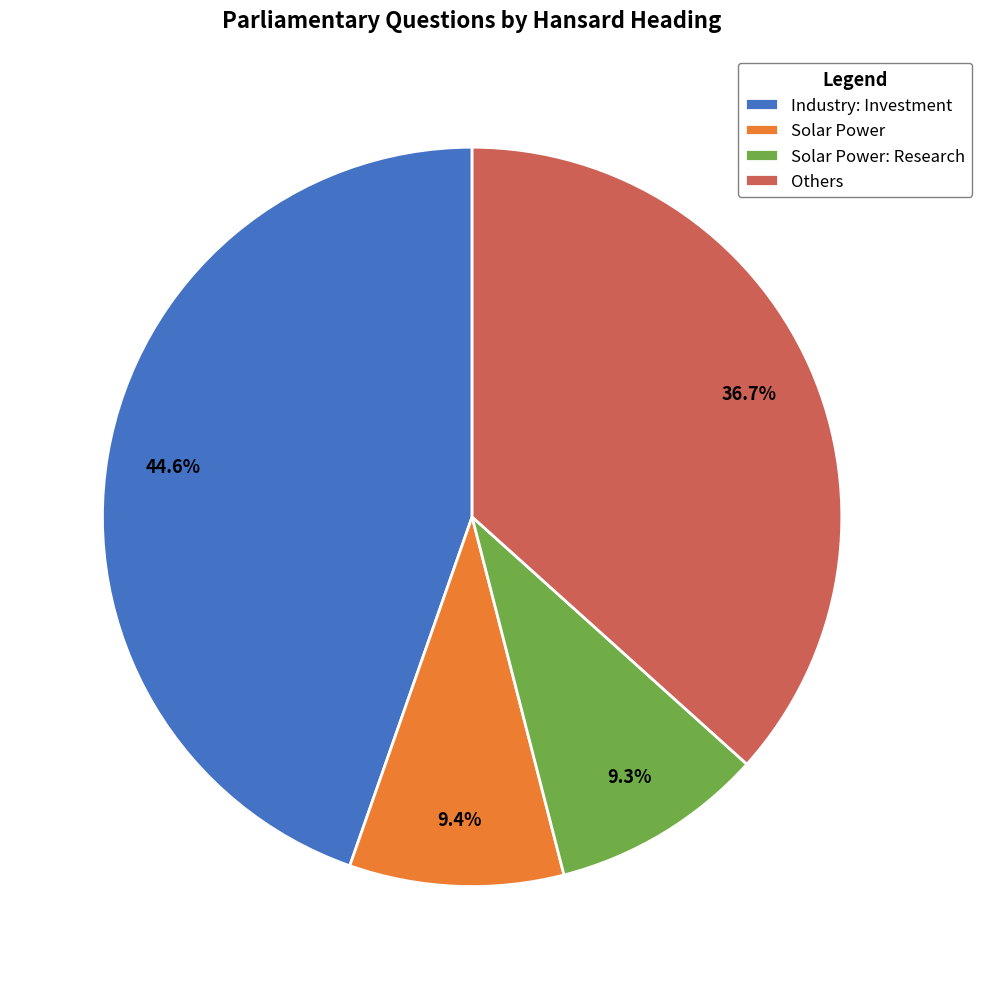

What is the largest slice in the pie chart?

Industry: Investment